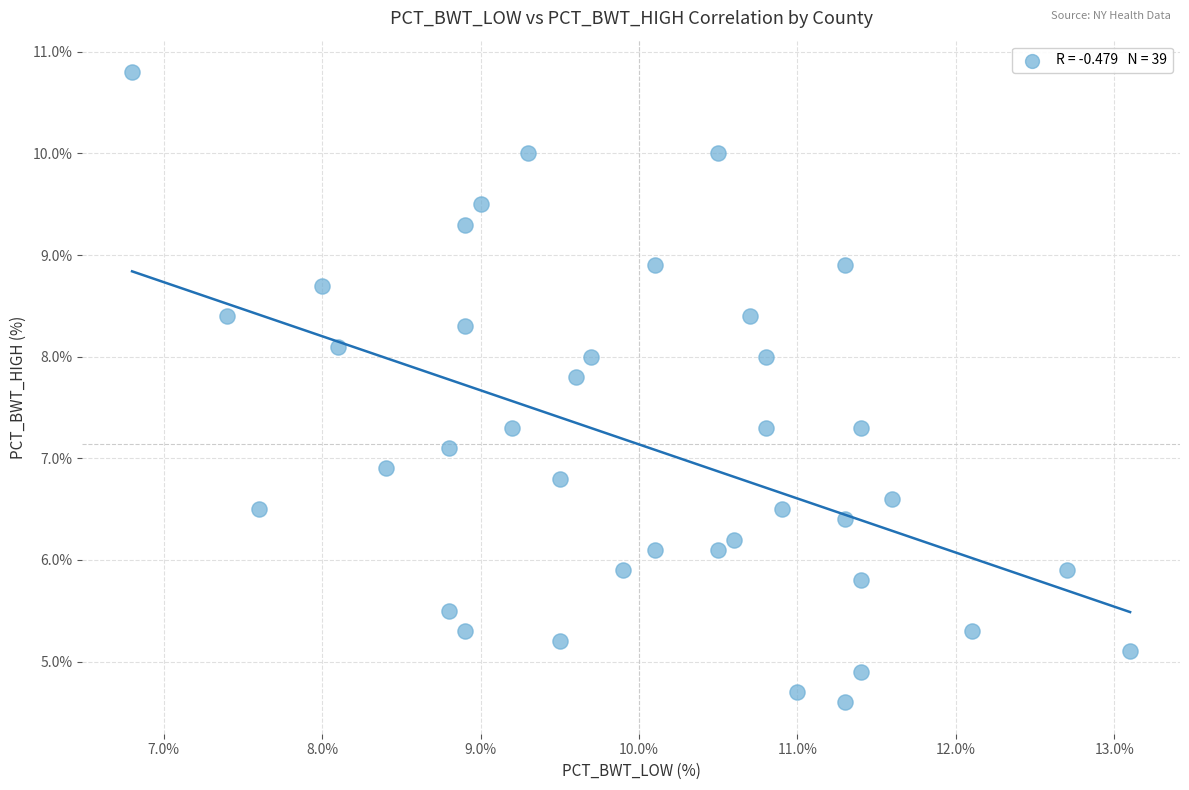

What is the range of Y values (max minus min)?

6.2